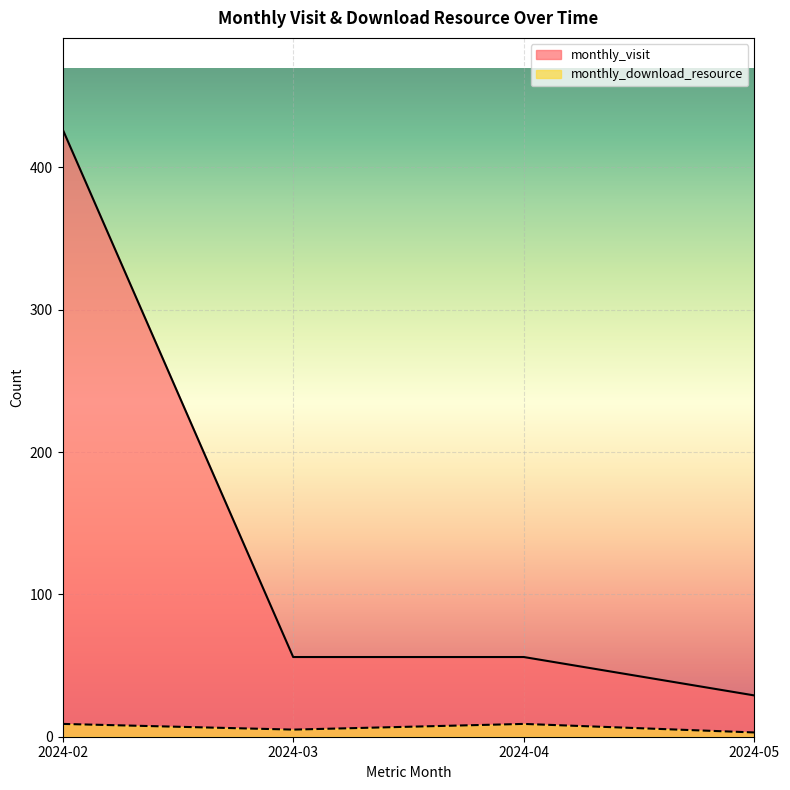

At how many categories does at least one series exceed 19?

4